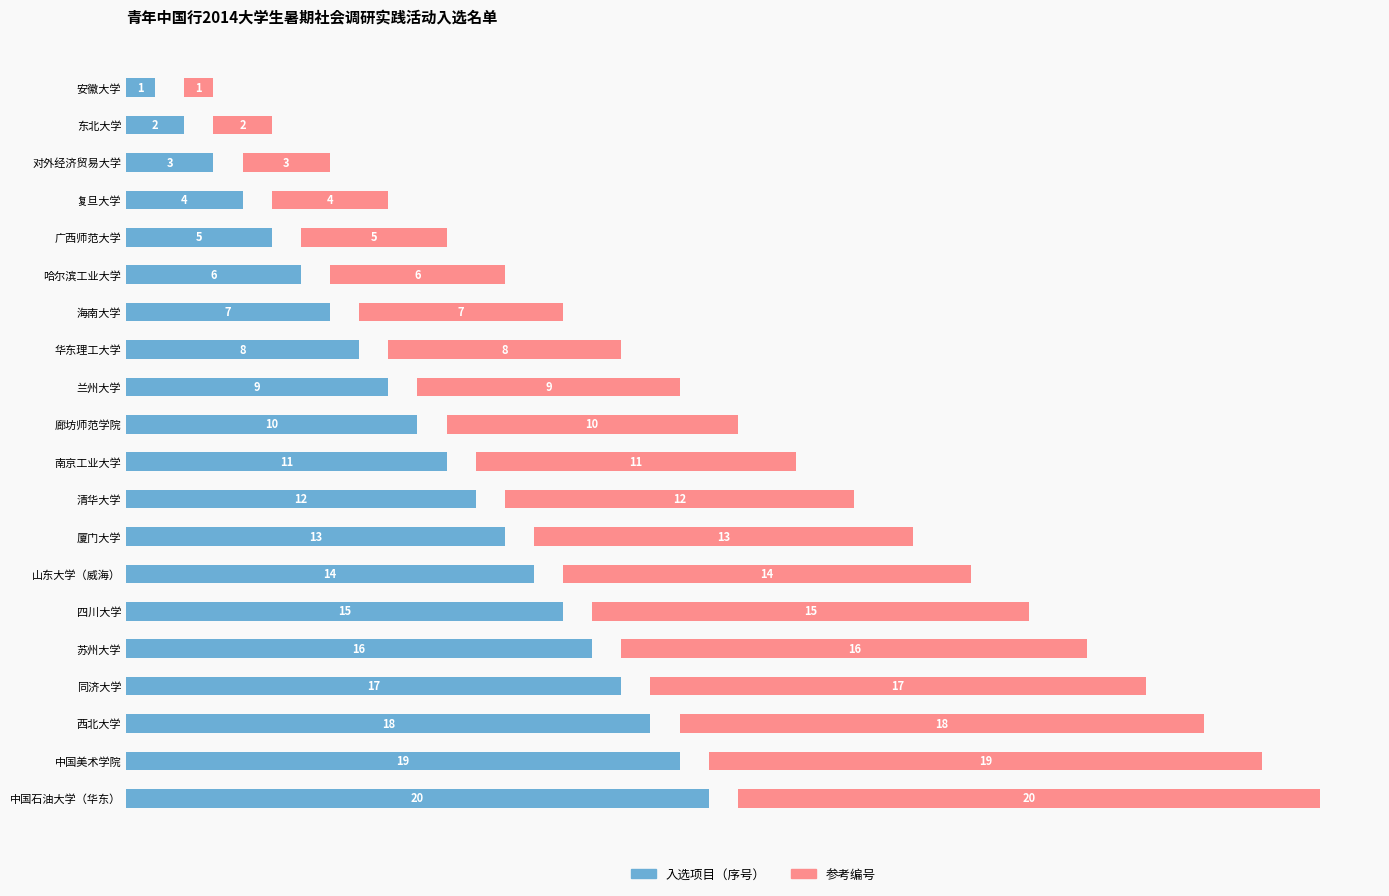

What is the total value across all series at 清华大学?

24